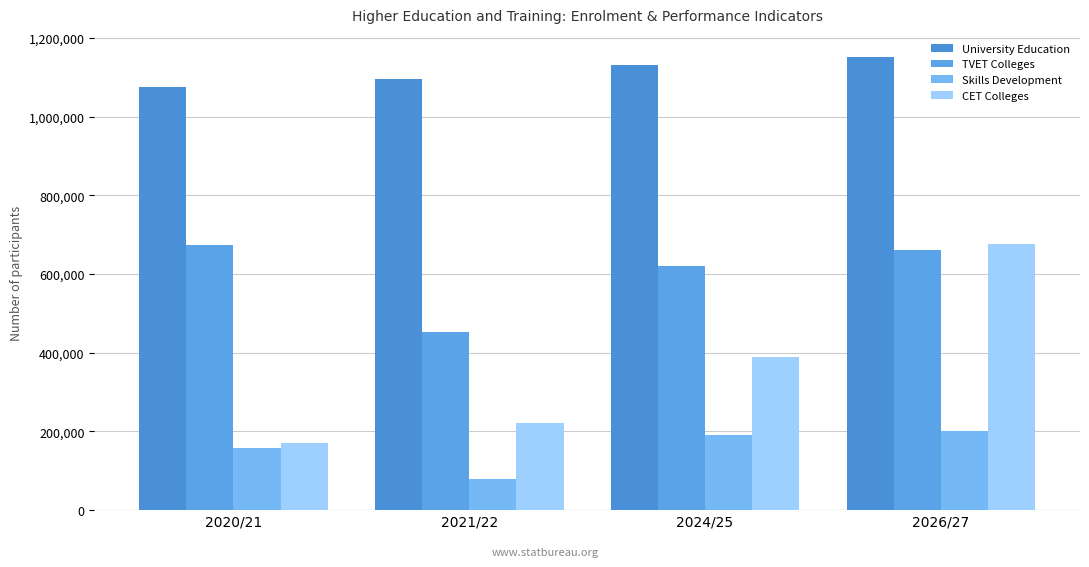

What is the sum of all University Education values?

4453138